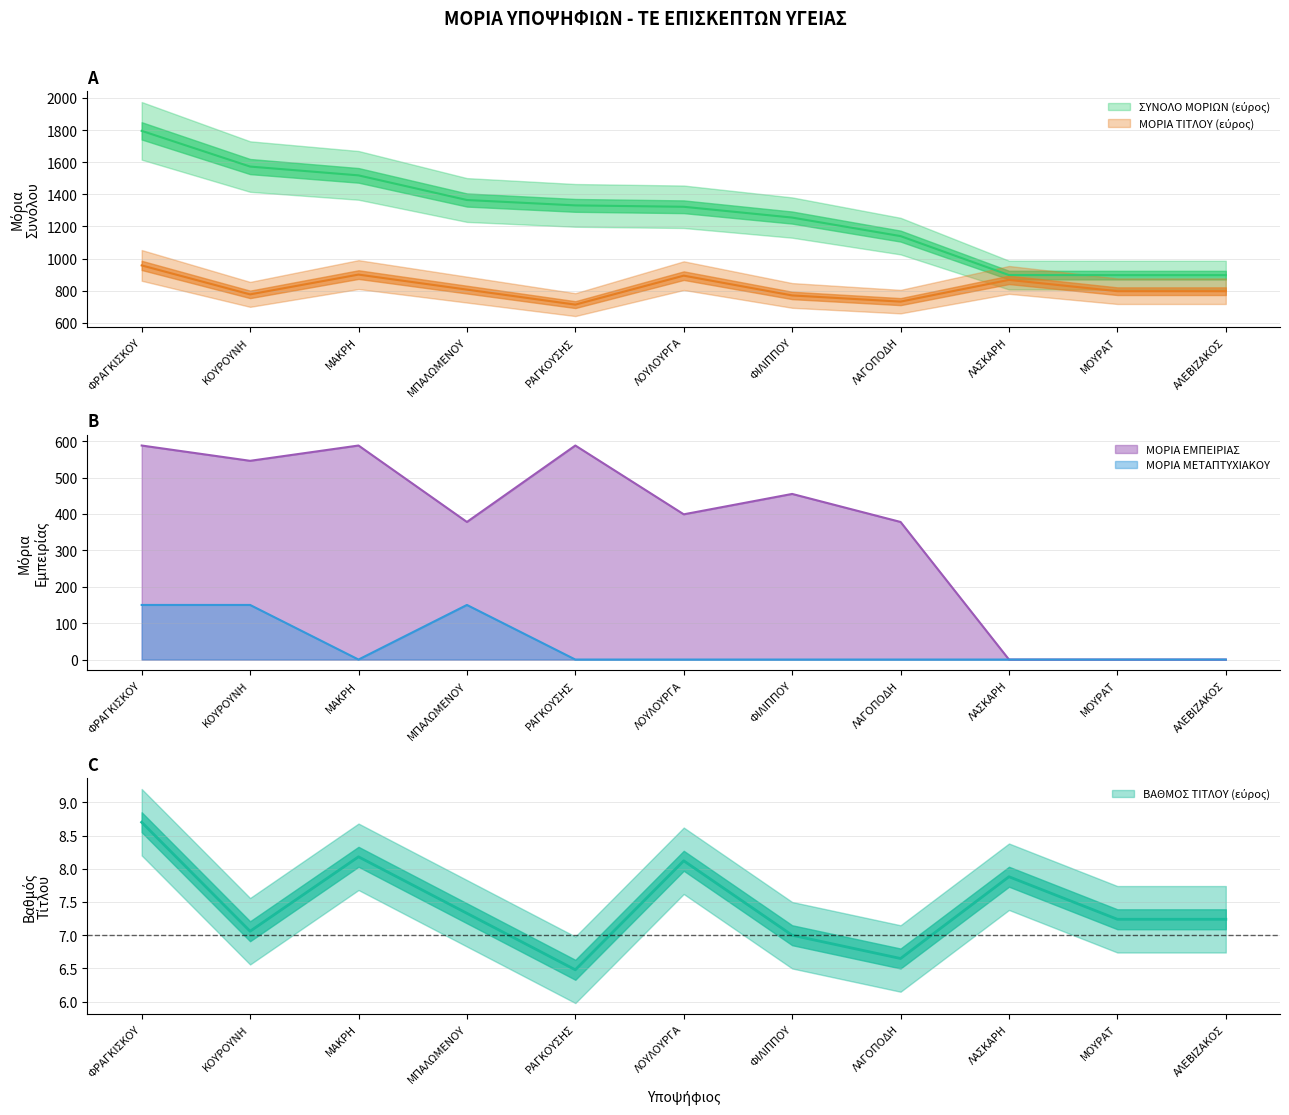

True or false: ΜΟΡΙΑ ΕΜΠΕΙΡΙΑΣ and ΜΟΡΙΑ ΜΕΤΑΠΤΥΧΙΑΚΟΥ cross at least once.

False